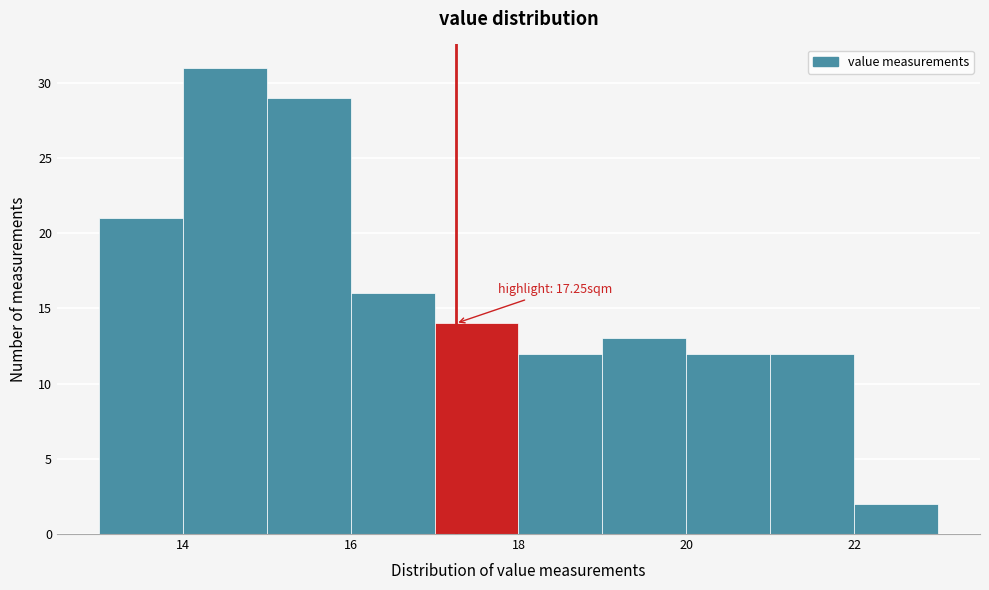

Over which range of the x-axis is the bar tallest?

14 to 15